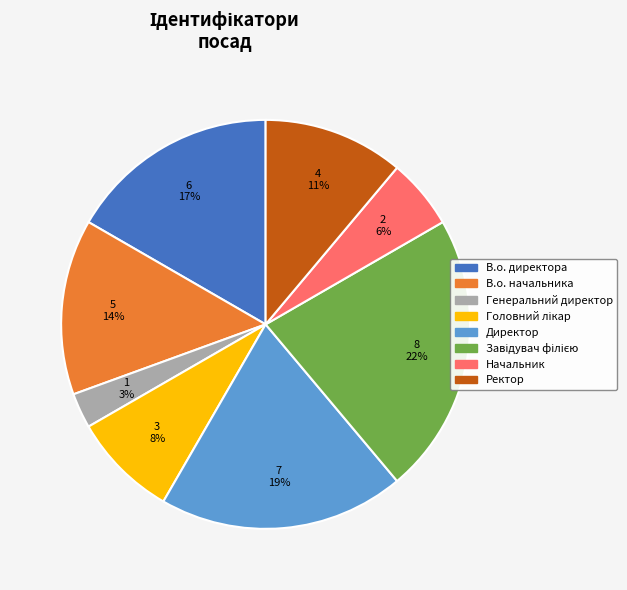

Does Начальник account for over 50% of the chart?

No